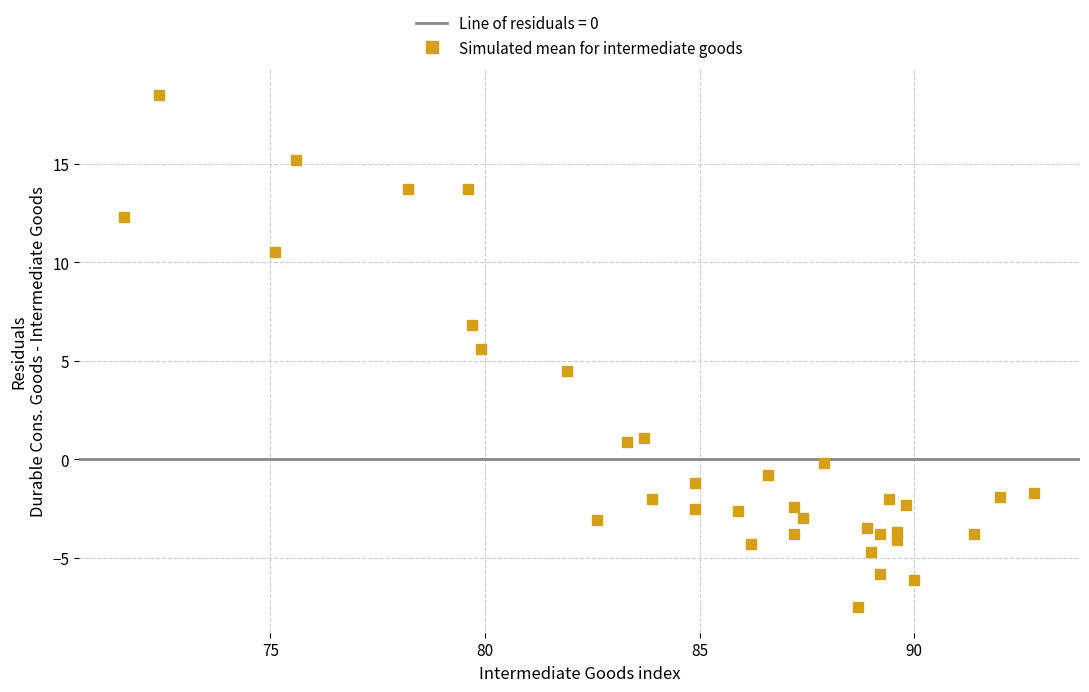

What is the range of Y values (max minus min)?

26.0